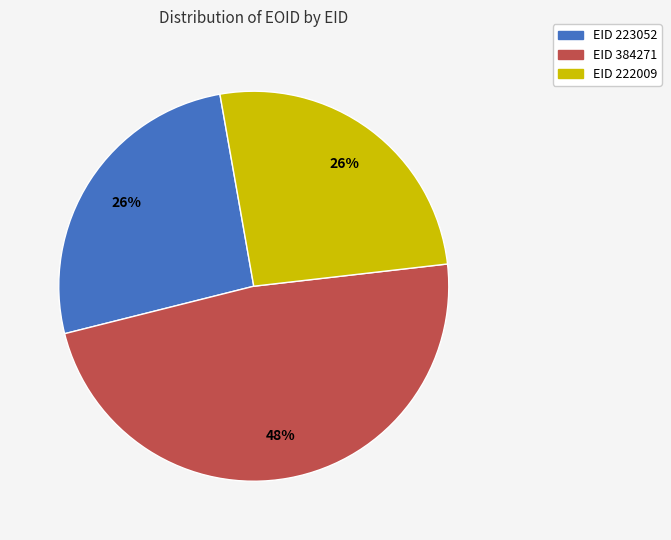

To the nearest percent, what is the combined percentage of EID 223052 and EID 384271?

74%